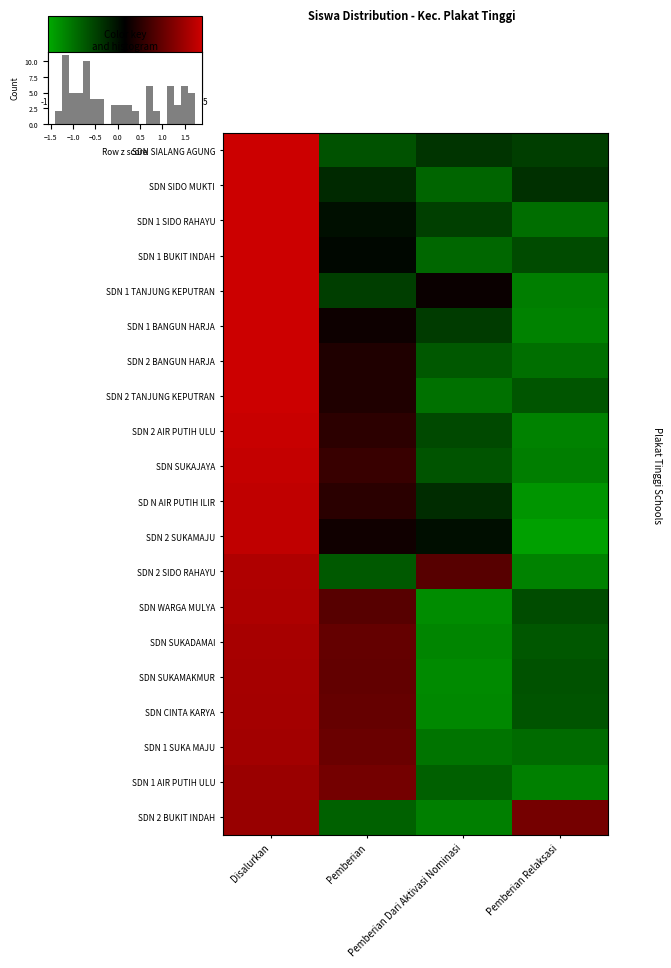

What is the sum of the SDN SUKAMAKMUR values at Pemberian and Disalurkan?

1.9